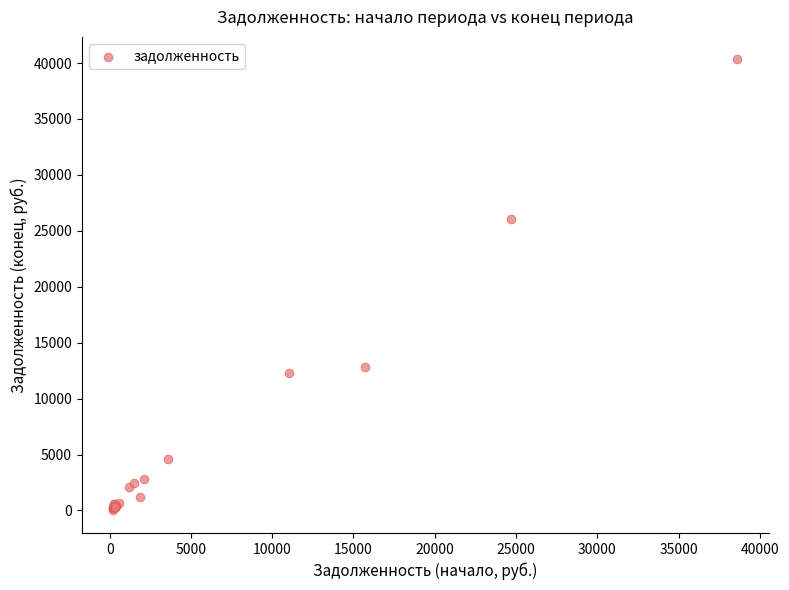

What Y value in the scatter plot is closest to 20162?

26079.7